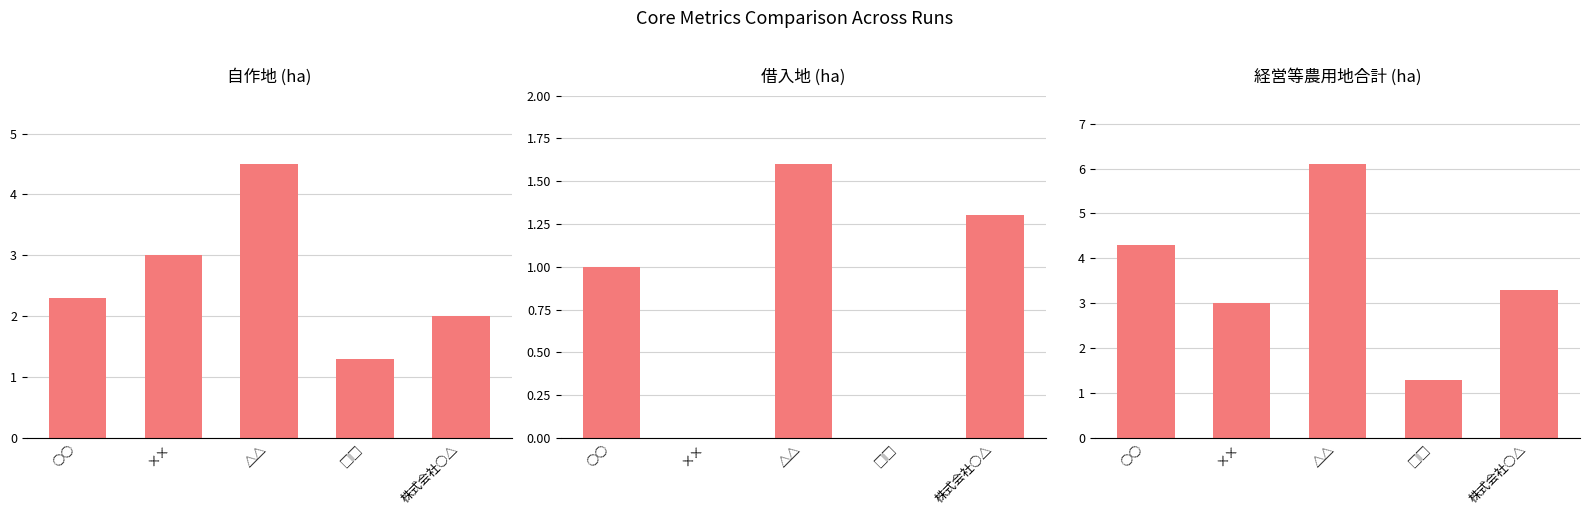

At which label does 自作地合計 first exceed 2?

○○